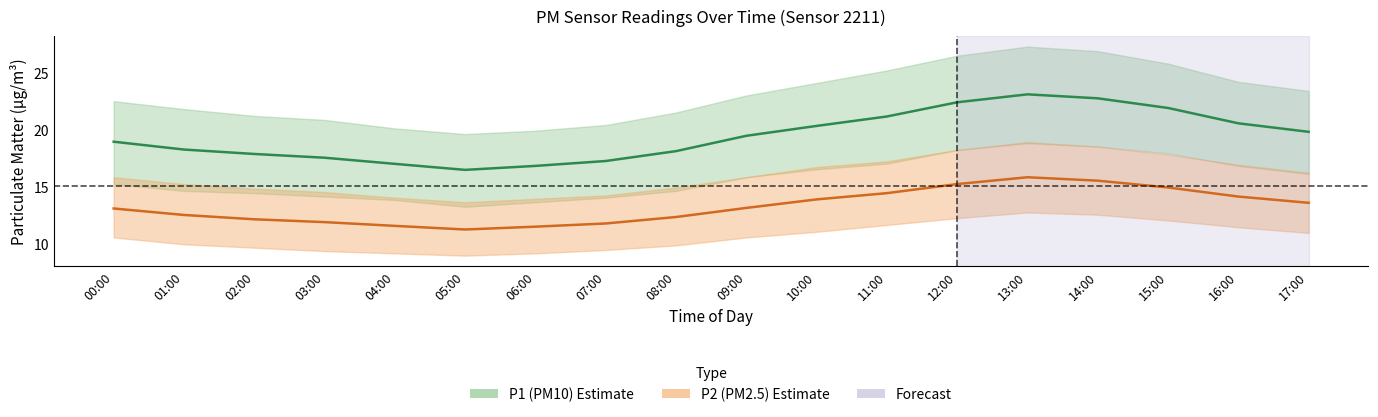

What is the total value across all series at 07:00?

29.0